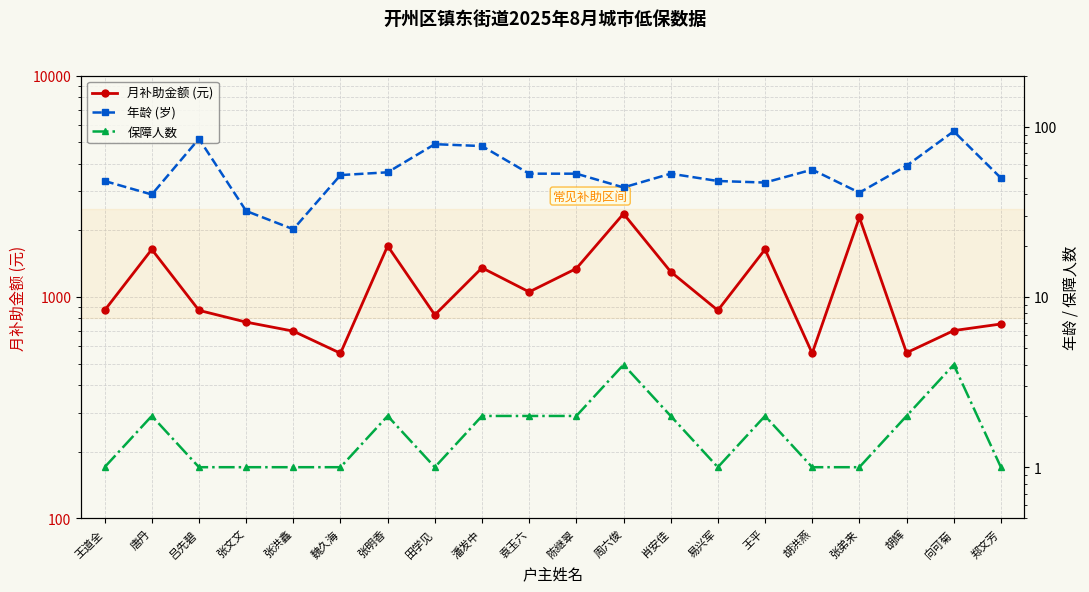

What is the average value of the 月补助金额 (元) series?

1137